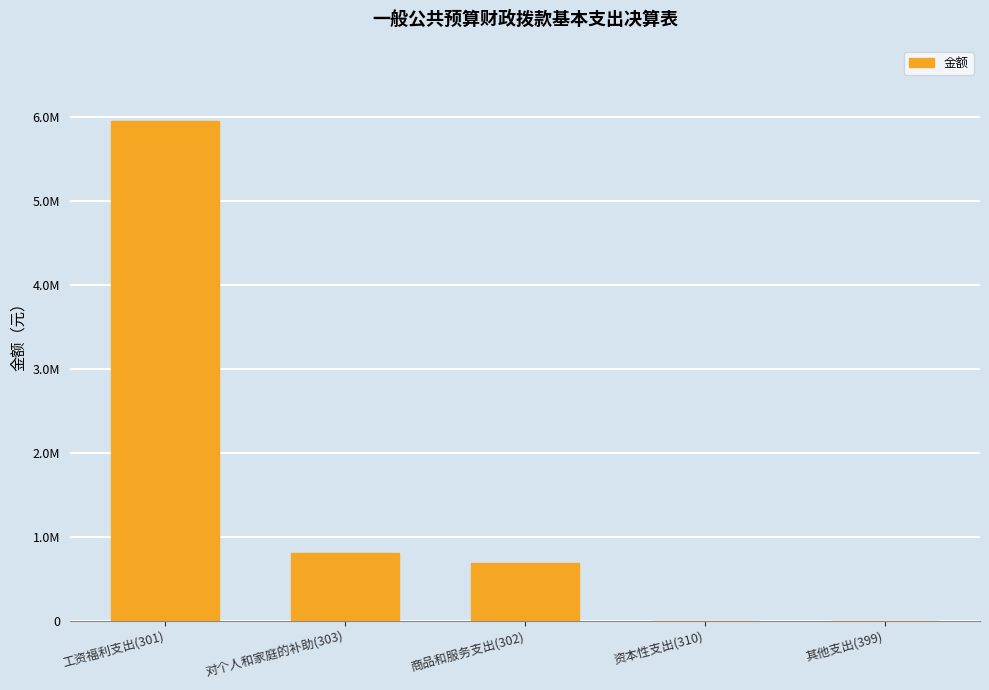

What is the difference between the values at 商品和服务支出(302) and 工资福利支出(301)?

5265311.2